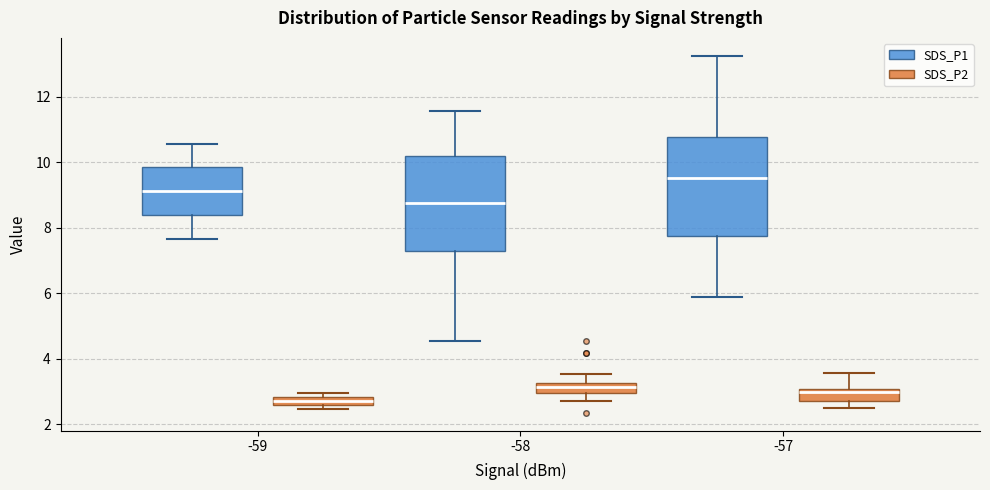

Where is the upper edge of the box for -58 (SDS_P2) on the y-axis? The values are not printed on the chart, so give them approximately, as read against the axis.

3.2